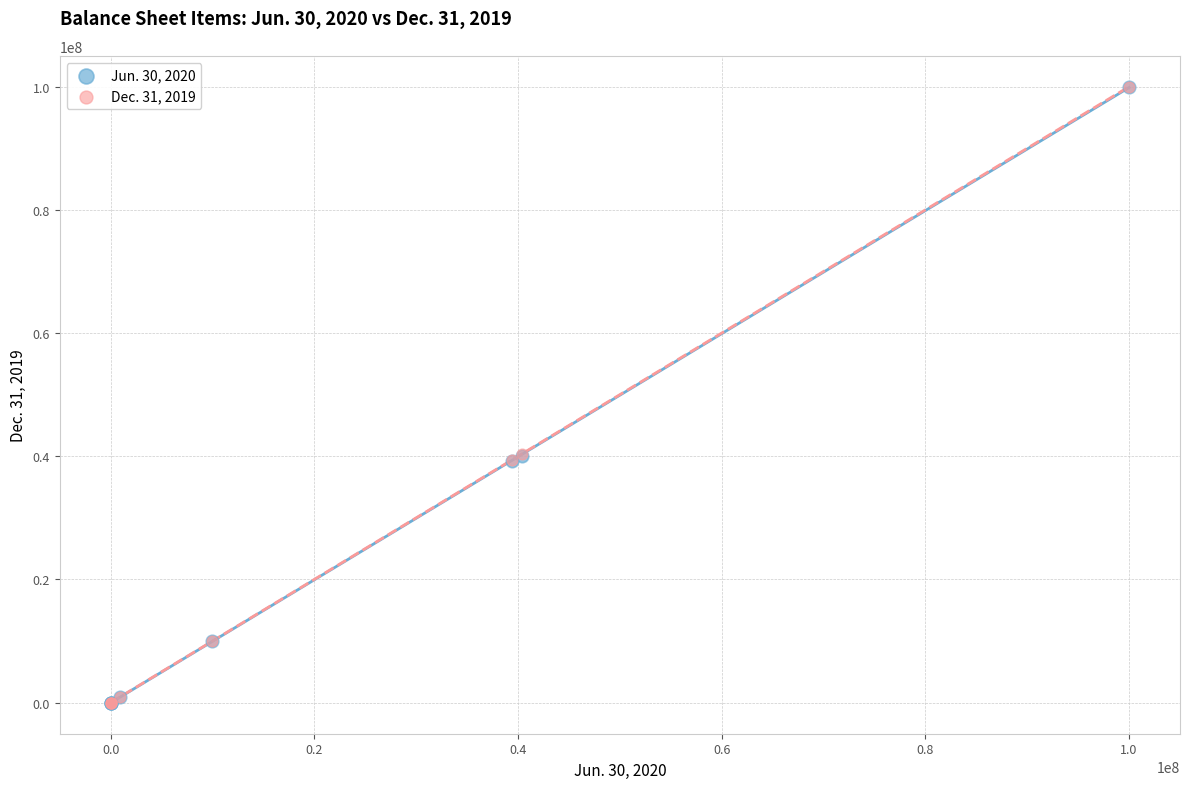

What are all the series names shown in the legend?

Jun. 30, 2020, Dec. 31, 2019